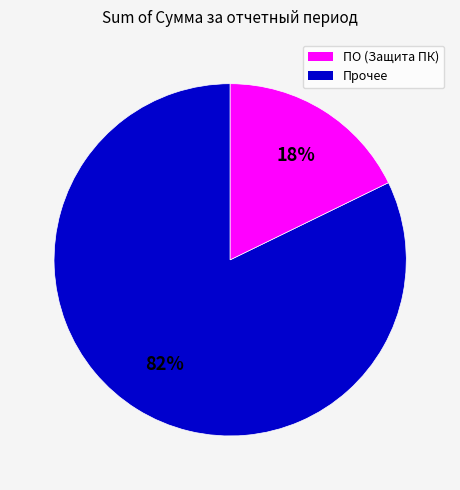

Is there a majority slice in this chart?

Yes